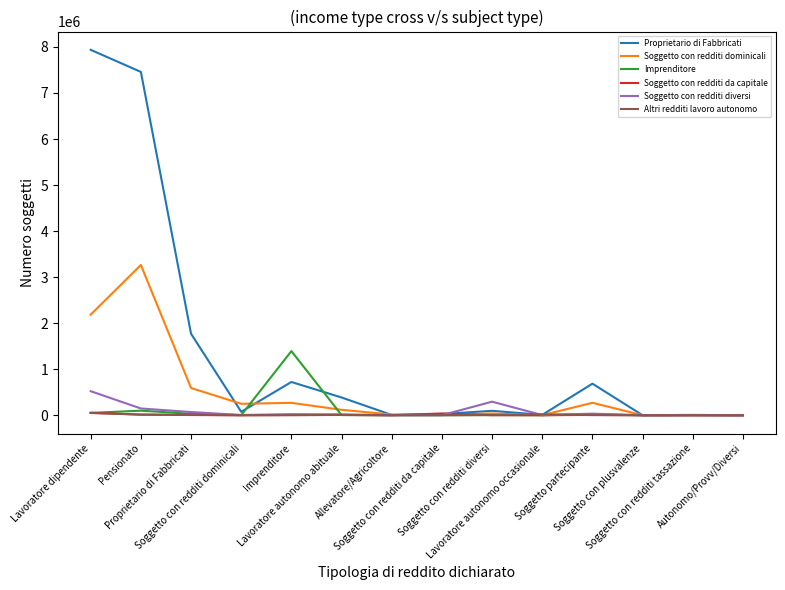

What is the greatest value displayed?

7937191